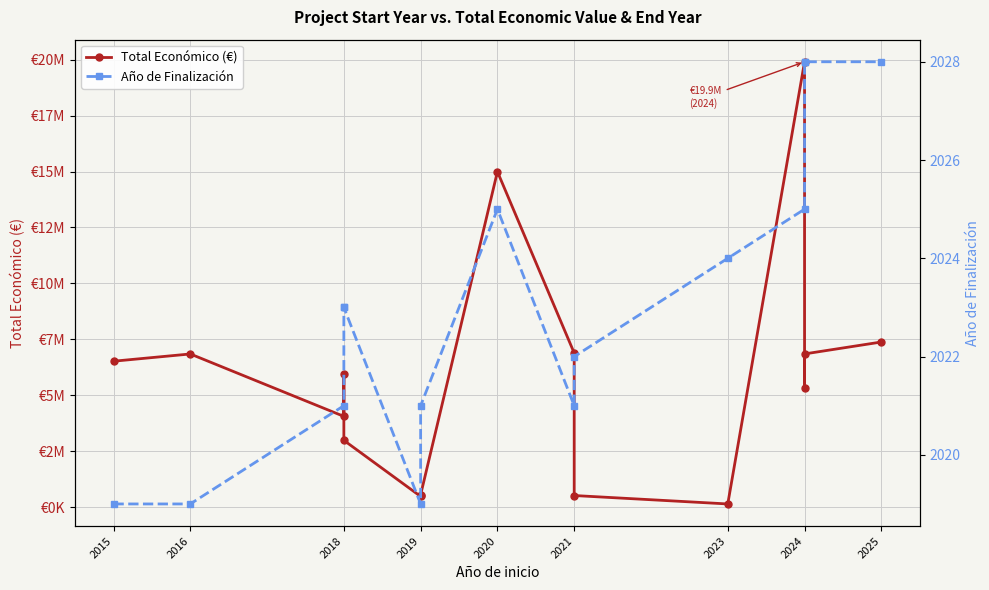

True or false: Año de Finalización and Total Económico (€) intersect in this chart.

False